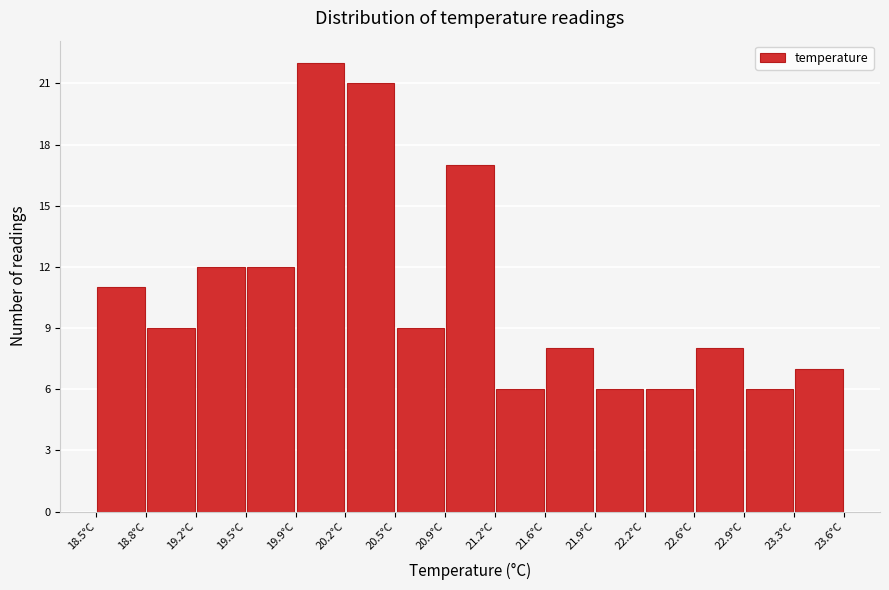

Reading left to right, list every bar in this chart as the range it spans on the x-axis followed by its height. Neither the bar edges nor the heights are printed on the chart, so give them approximately, as read against the axes.

18.50 to 18.84: 11
18.84 to 19.18: 9
19.18 to 19.52: 12
19.52 to 19.86: 12
19.86 to 20.20: 22
20.20 to 20.54: 21
20.54 to 20.88: 9
20.88 to 21.22: 17
21.22 to 21.56: 6
21.56 to 21.90: 8
21.90 to 22.24: 6
22.24 to 22.58: 6
22.58 to 22.92: 8
22.92 to 23.26: 6
23.26 to 23.60: 7